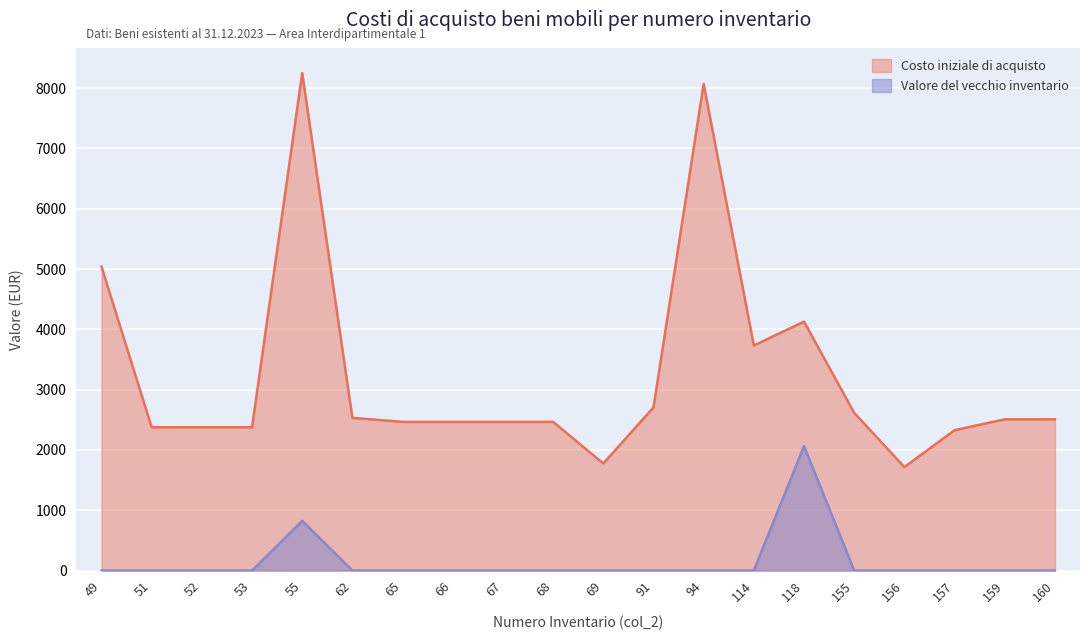

What is the average value of the Valore del vecchio inventario series?

144.4